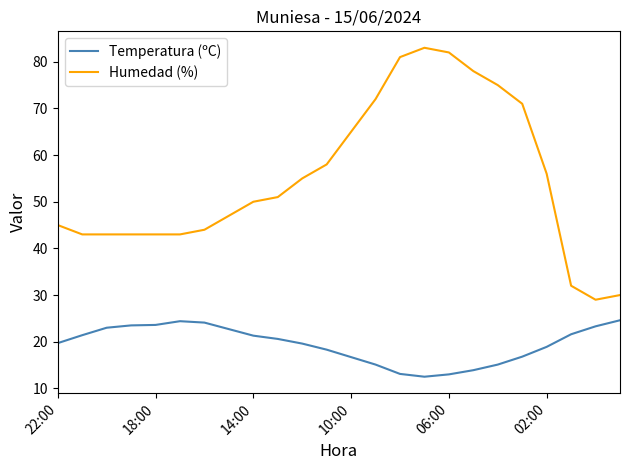

True or false: Humedad (%) and Temperatura (ºC) cross at least once.

False